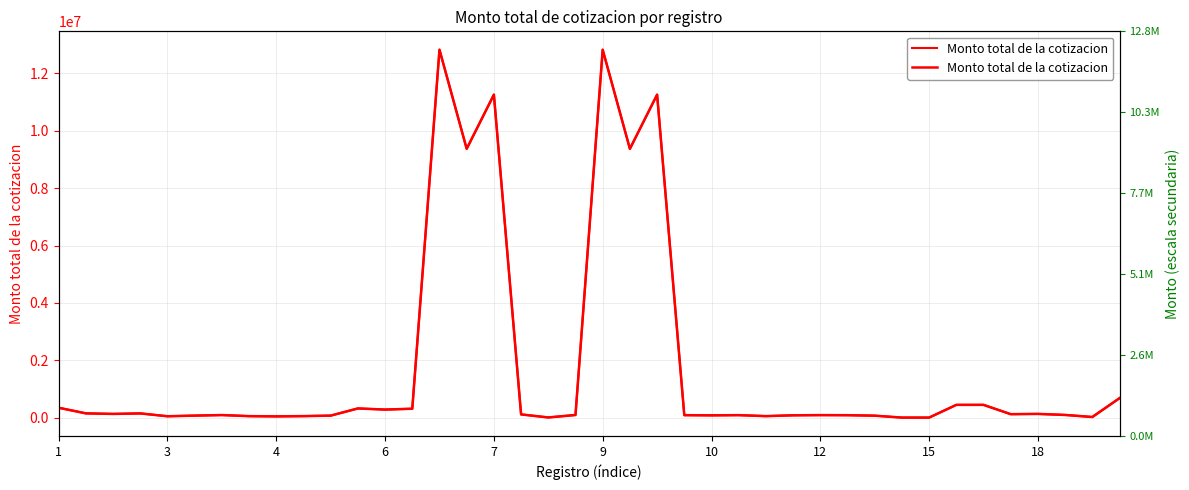

How many lines are shown in the chart?

1